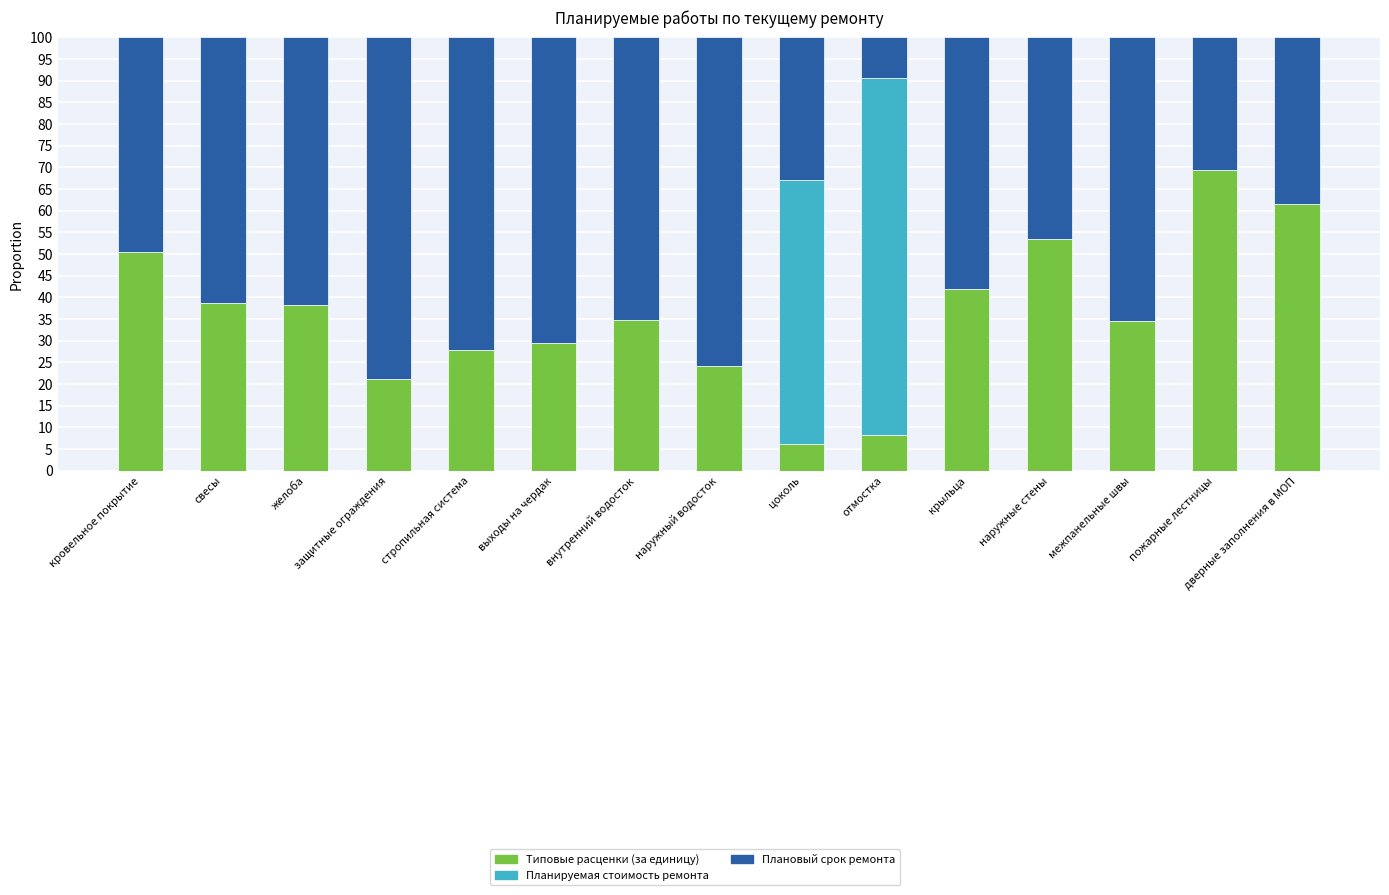

The value of Типовые расценки (за единицу) at наружный водосток is 42.8. True or false?

False